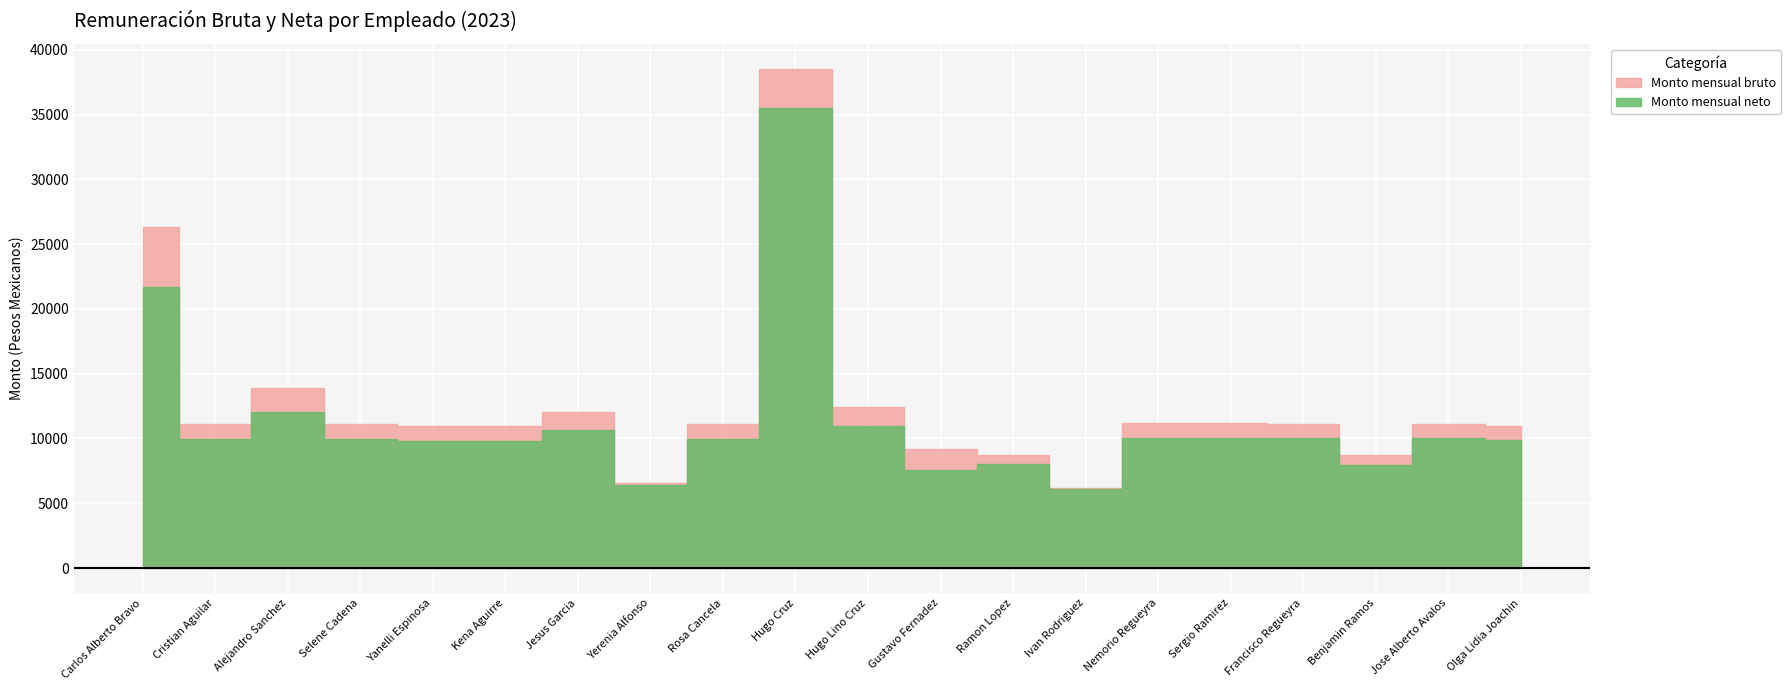

What is the approximate value of Monto mensual neto at Jesus Garcia?

10670.6